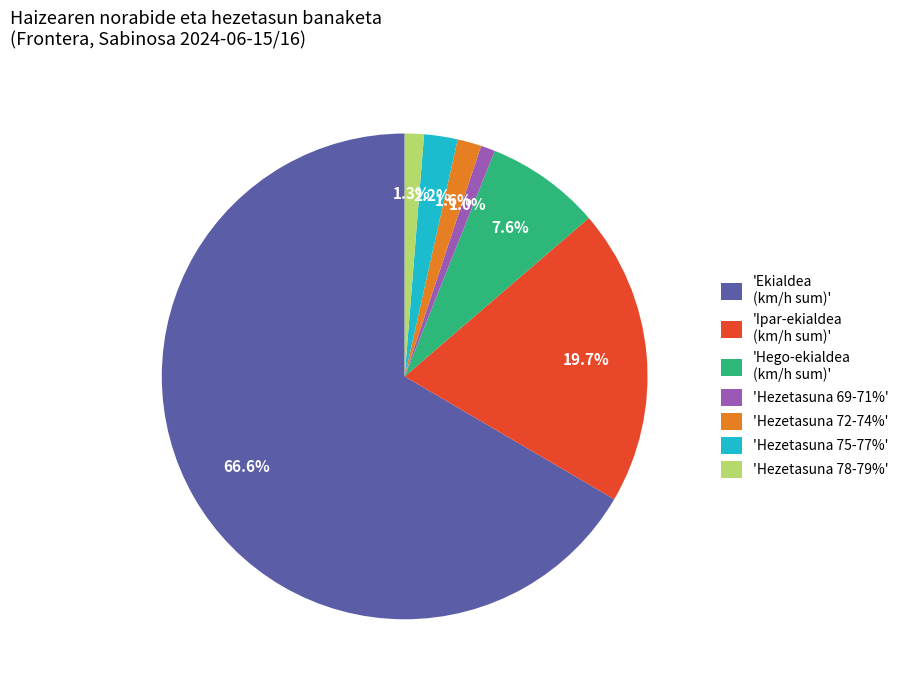

Approximately how many times larger is the value at 'Hezetasuna 78-79%' compared to 'Hezetasuna 72-74%'?

0.8